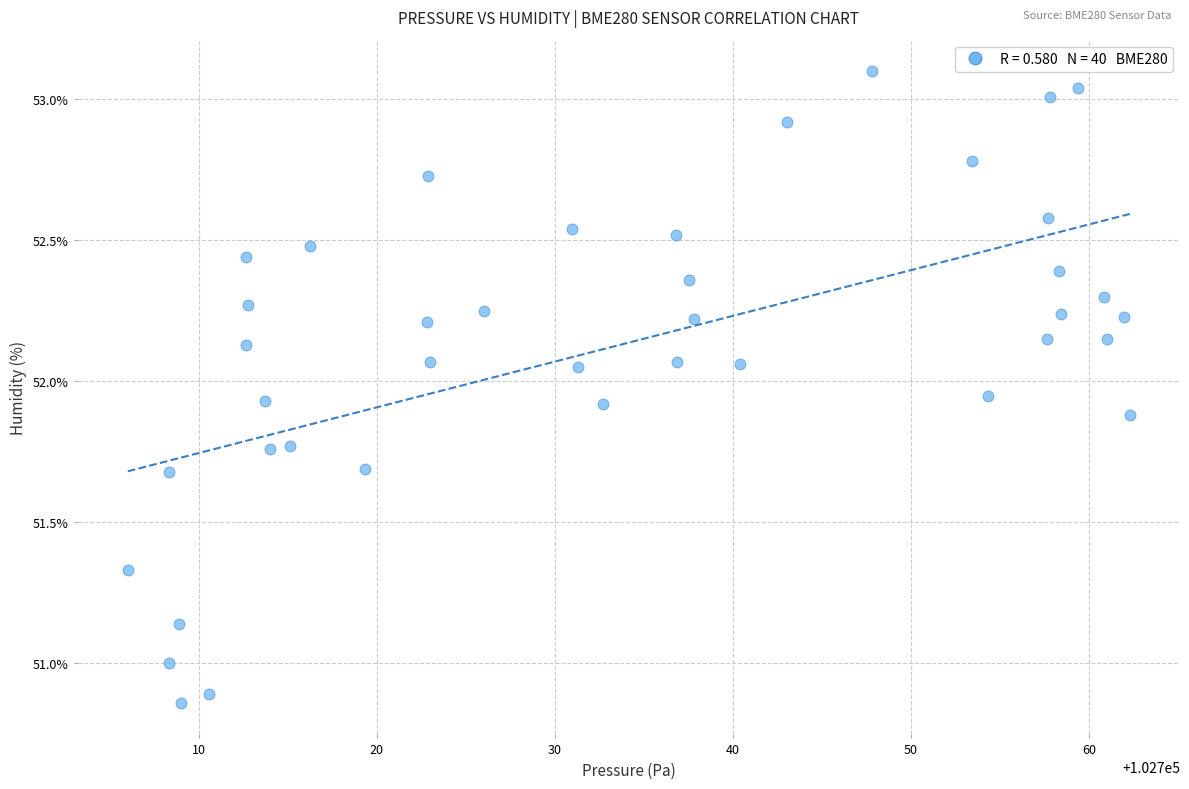

What is the range of X values (max minus min)?

56.3